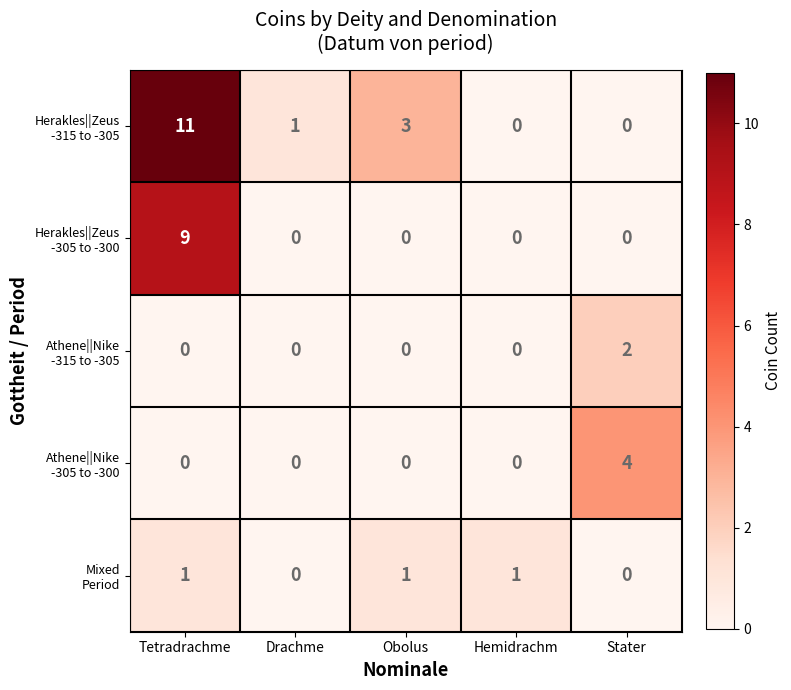

At which category is the sum across all series the highest?

Tetradrachme